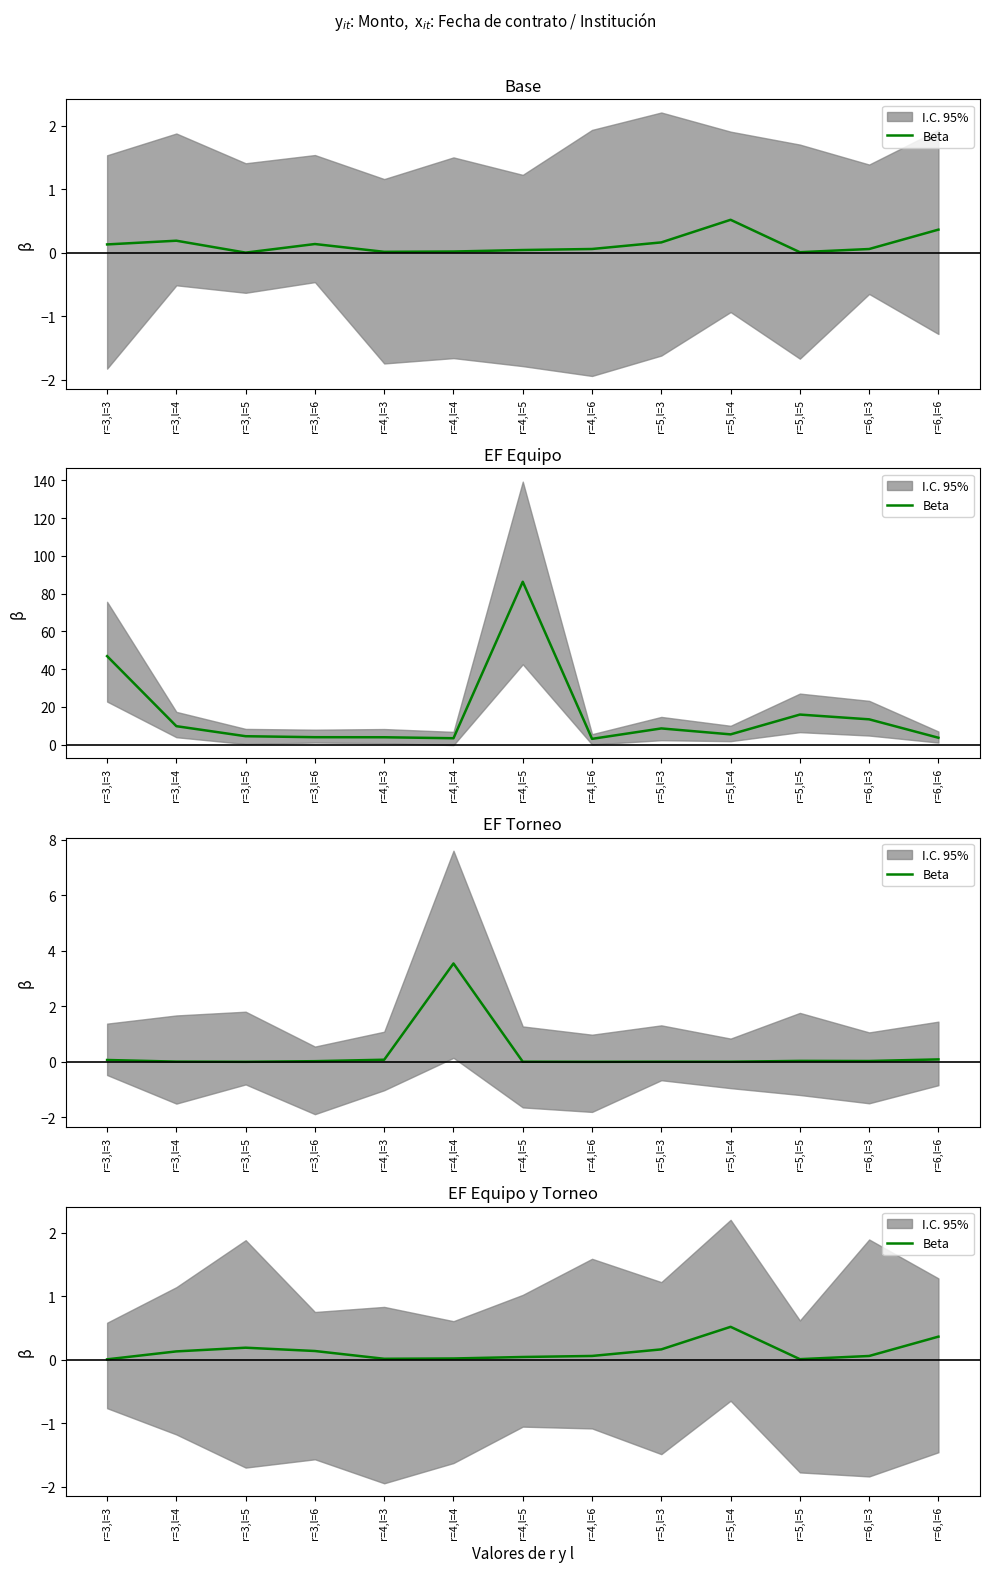

What is the label of the 10th point from the right?

r=3,l=6